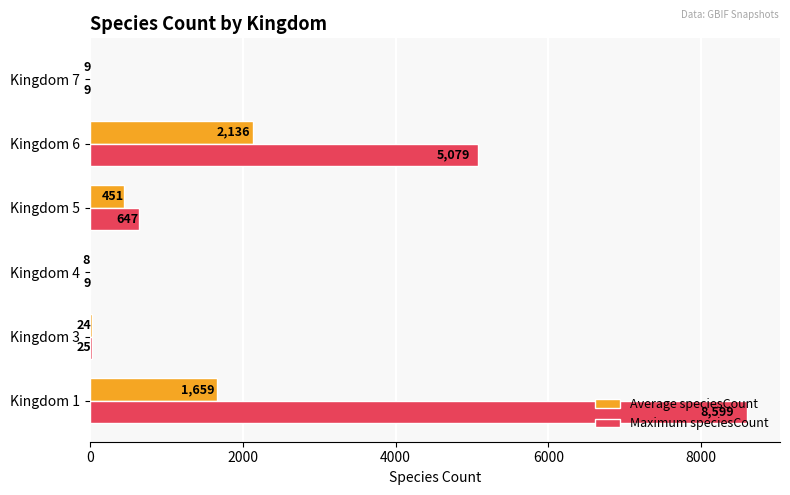

What are all the series names shown in the legend?

Average speciesCount, Maximum speciesCount